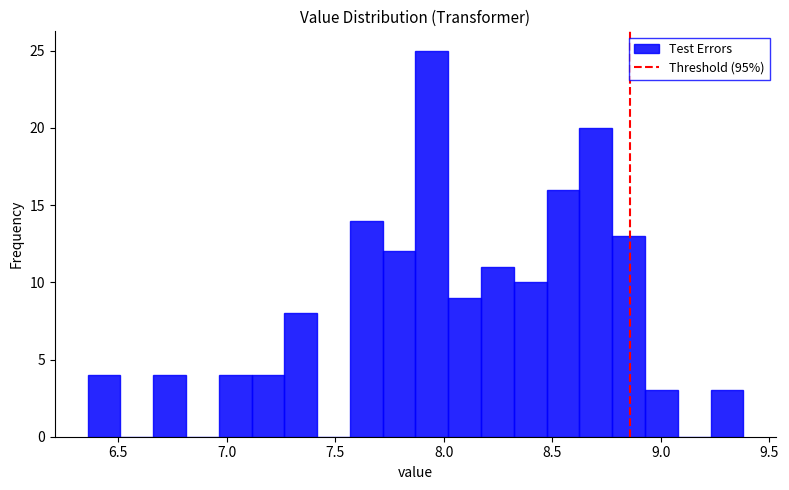

Around what value on the x-axis is the tallest bar? Give the approximate position of its centre, as read against the axis.

7.95